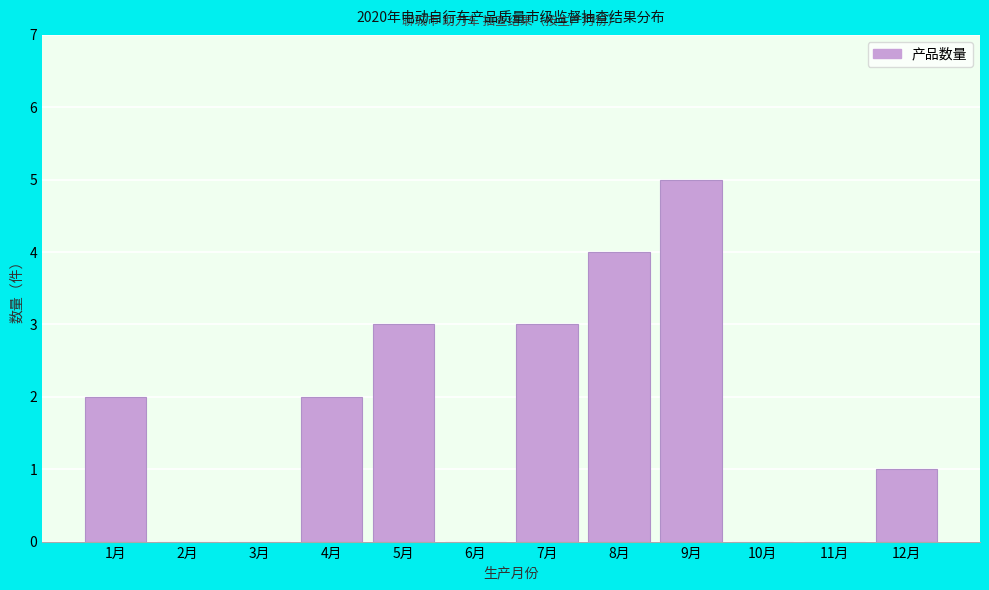

Reading left to right, list all the values displayed in this chart.

1月=2	2月=0	3月=0	4月=2	5月=3	6月=0	7月=3	8月=4	9月=5	10月=0	11月=0	12月=1